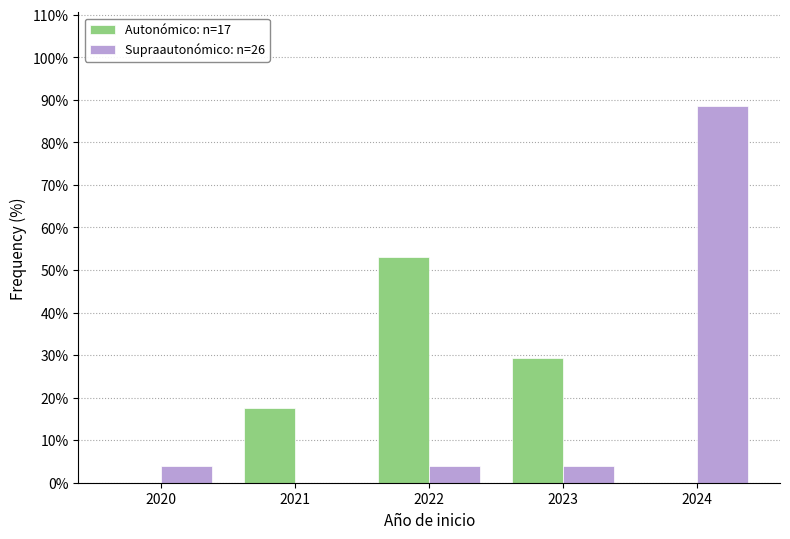

Reading left to right, extract all data points from this chart.

Autonómico: n=17: 2020=0.0	2021=17.6	2022=52.9	2023=29.4	2024=0.0
Supraautonómico: n=26: 2020=3.8	2021=0.0	2022=3.8	2023=3.8	2024=88.5